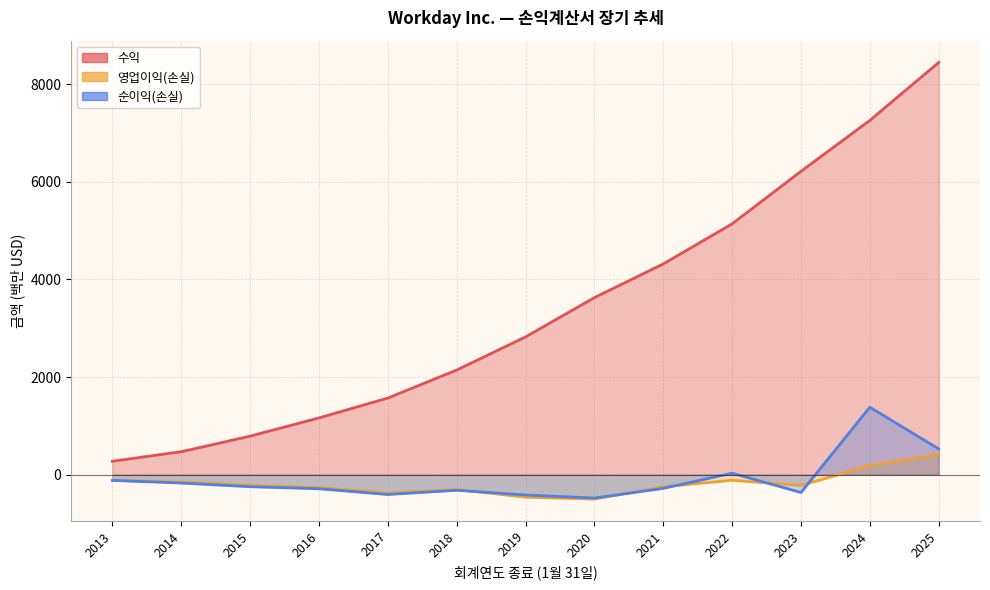

What is the difference between the highest and lowest values at 2024?

7076